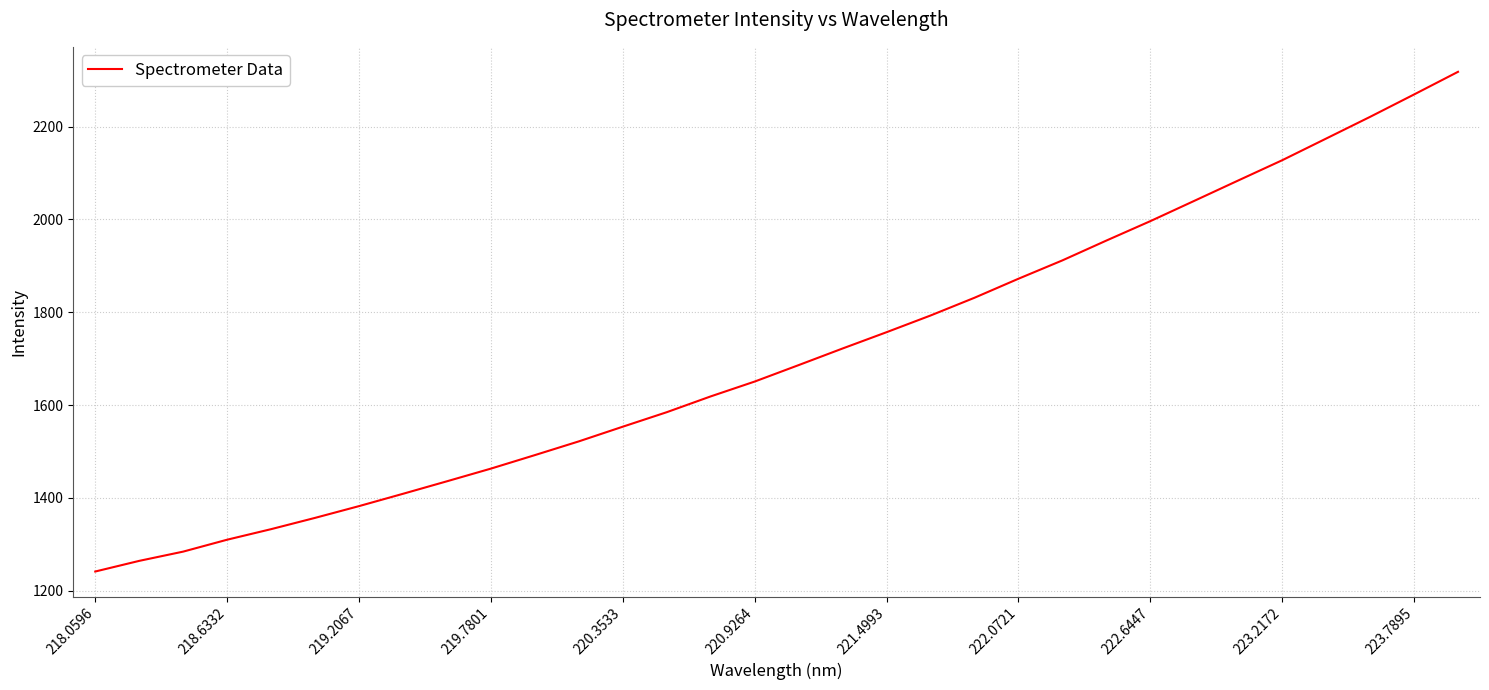

Reading left to right, list all the values displayed in this chart.

1241.0	1264.0	1283.9	1309.6	1332.4	1356.7	1382.0	1408.6	1435.6	1462.9	1492.0	1521.6	1553.3	1584.5	1618.6	1650.6	1686.0	1721.9	1757.0	1793.0	1831.2	1872.2	1911.8	1954.5	1996.4	2040.2	2084.1	2127.8	2174.5	2221.3	2269.5	2318.4